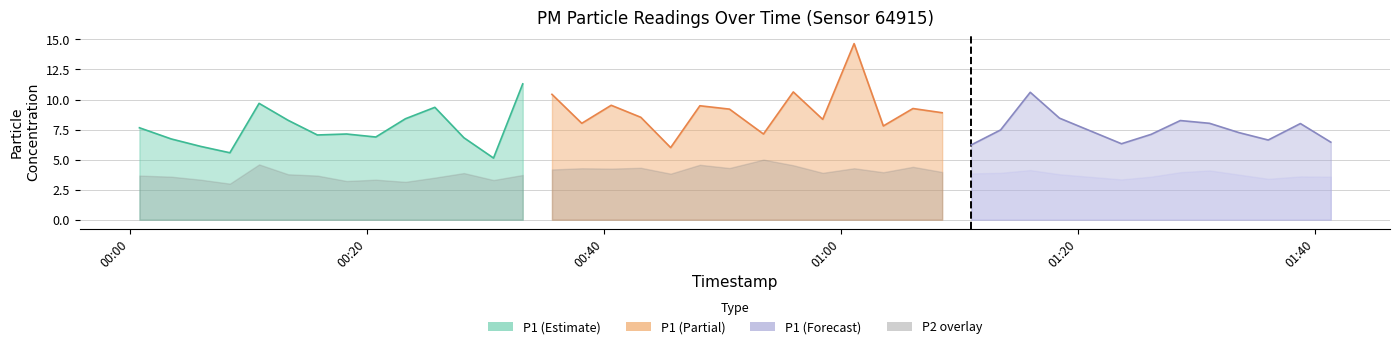

What is the maximum value for P1 (Estimate)?

11.3